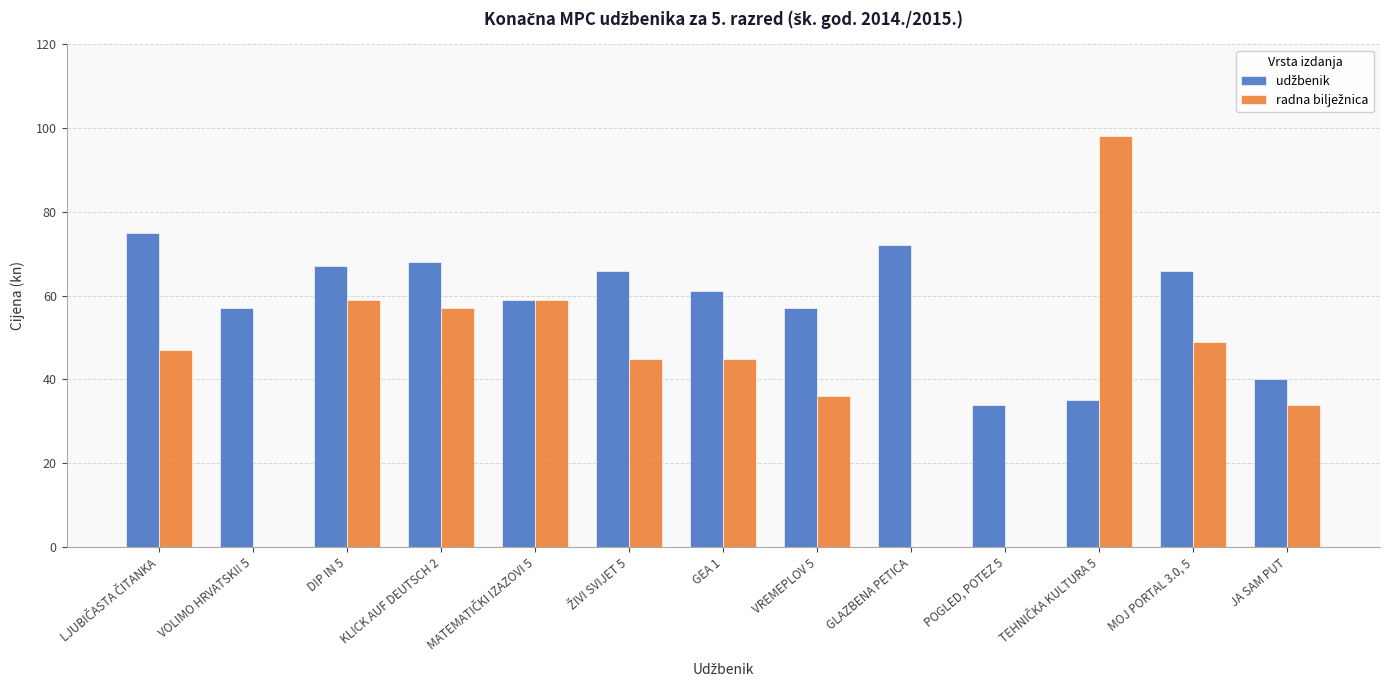

Which series has the widest spread of values?

radna bilježnica